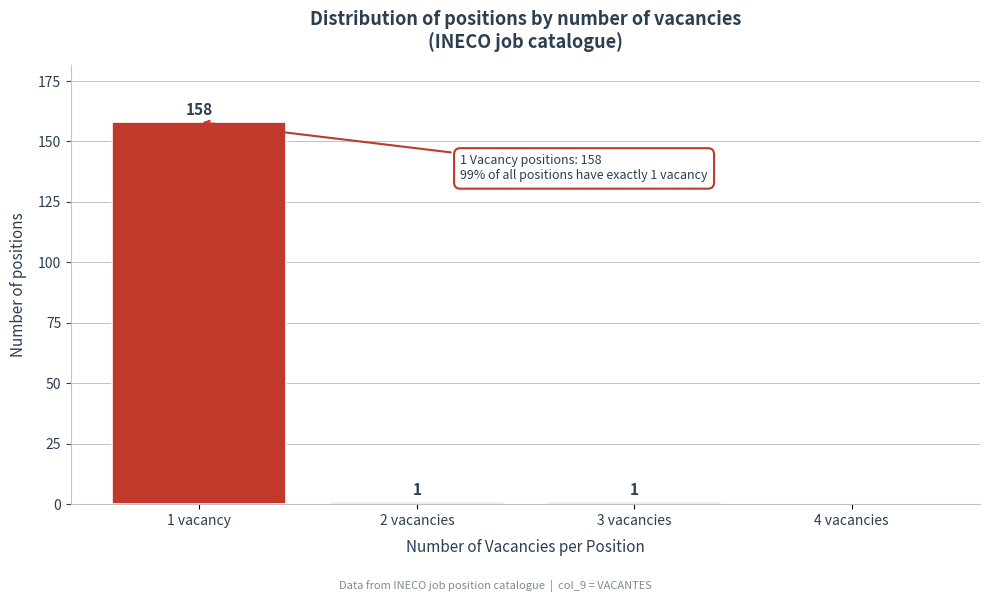

Reading left to right, extract all data points from this chart.

1 vacancy=158	2 vacancies=1	3 vacancies=1	4 vacancies=0